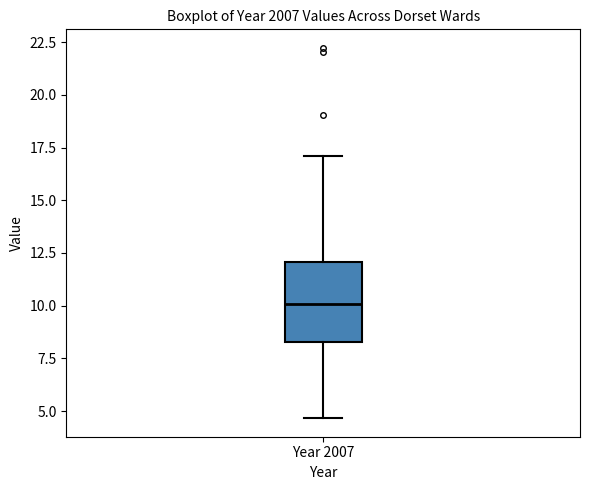

Read this box plot against the y-axis: the position of the median line, the range covered by the box, and the ends of both whiskers. The values are not printed on the chart, so give them approximately, as read against the axis.

median 10.0, box 8.5 to 12.0, whiskers 4.5 to 17.0